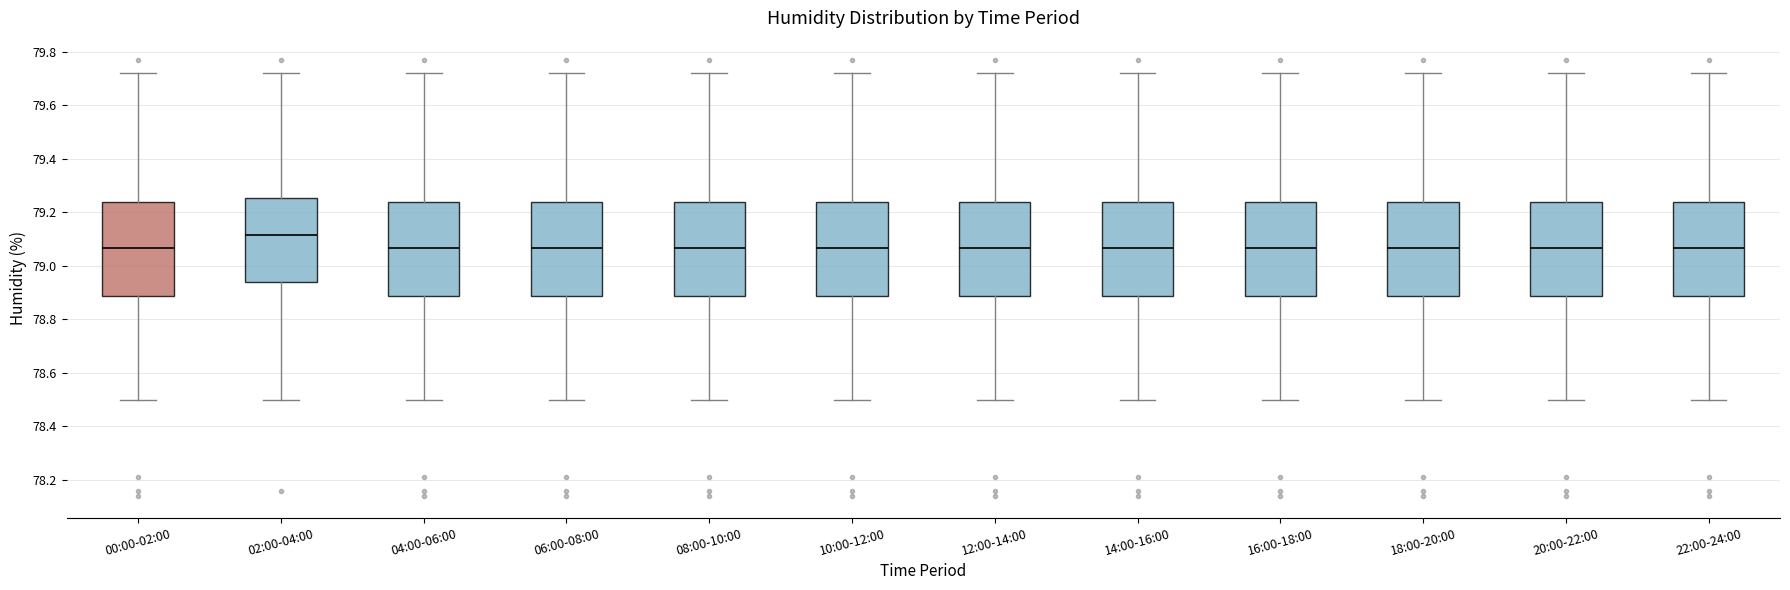

Where does the median line of the box for 00:00-02:00 sit on the y-axis? The values are not printed on the chart, so give them approximately, as read against the axis.

79.06